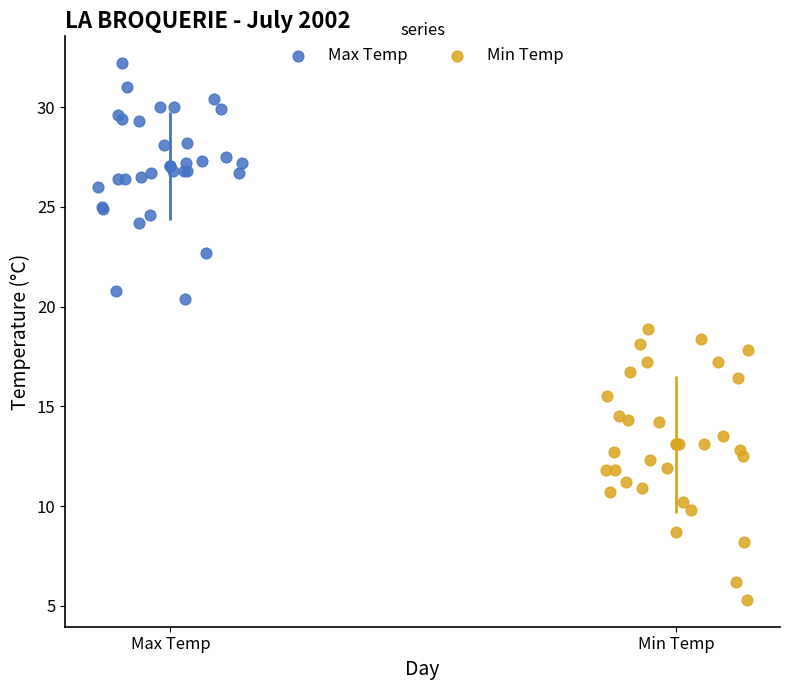

Which series has the widest spread of Y values?

Min Temp